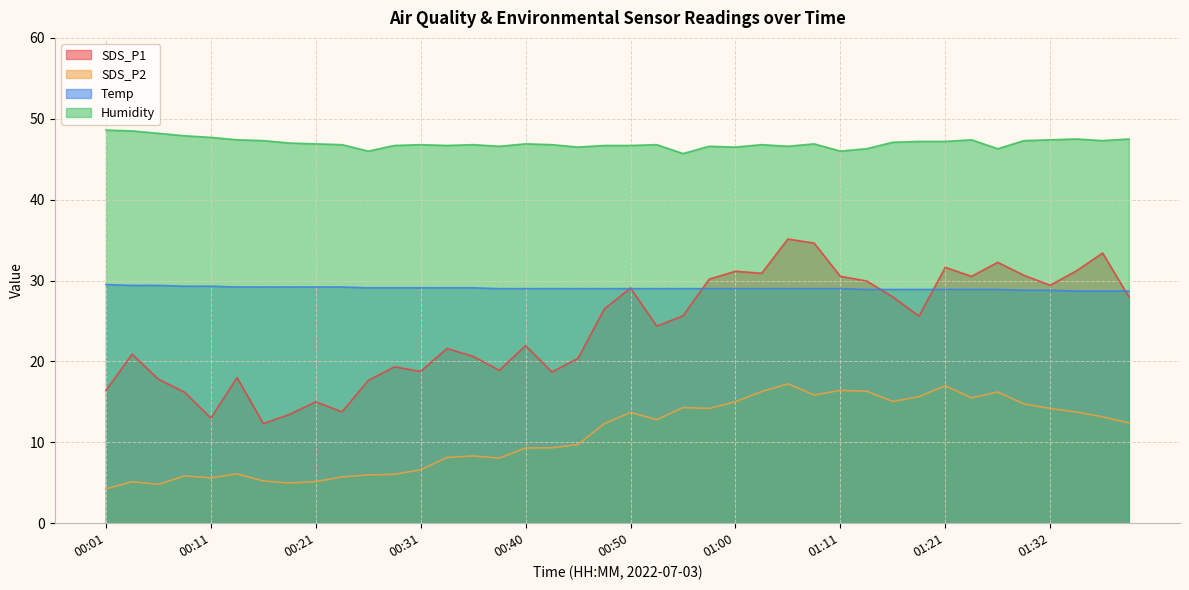

Which category has the lowest value in the SDS_P2 series?

00:01